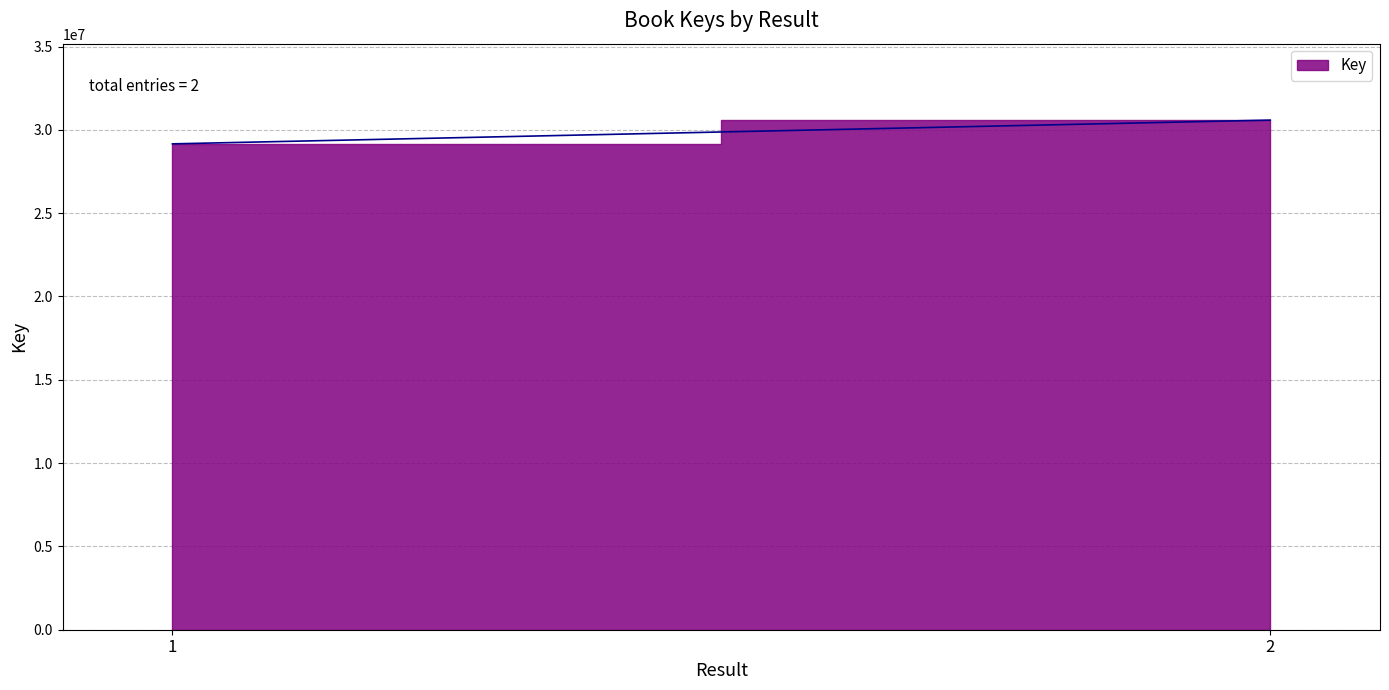

What is the value of the 1st point from the left?

29160574